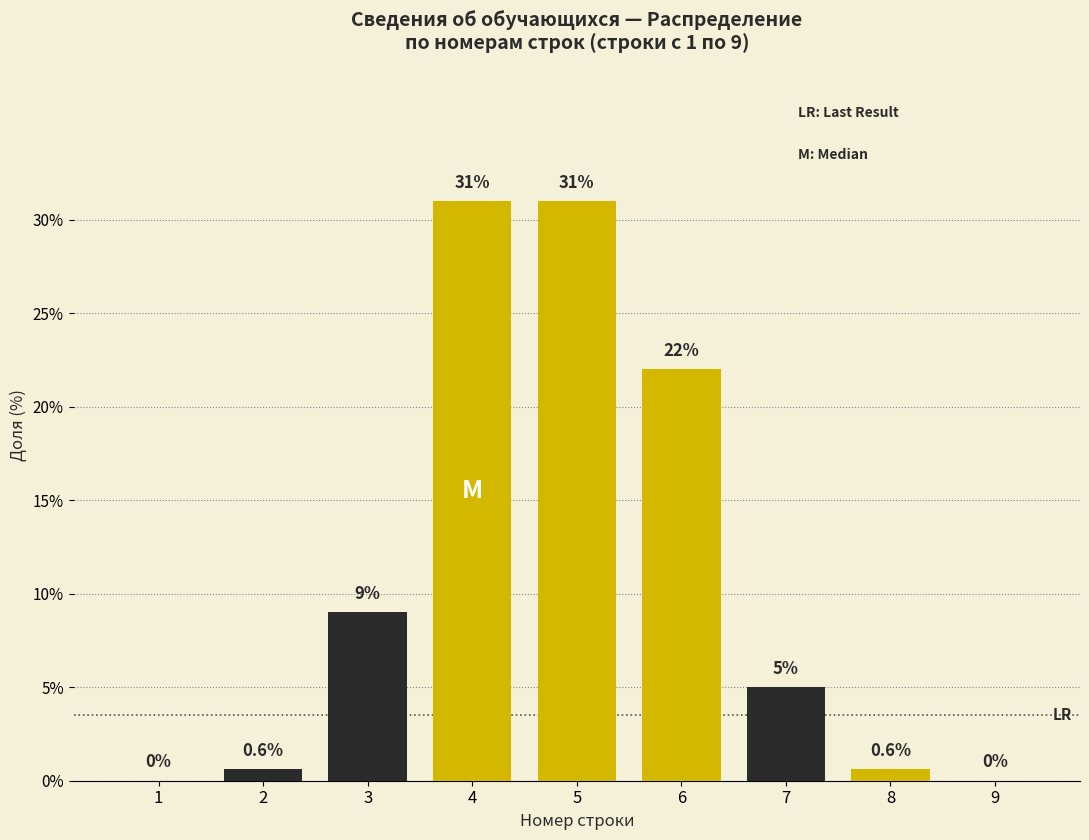

Reading left to right, list all the values displayed in this chart.

1=0.0	2=0.6	3=9.0	4=31.0	5=31.0	6=22.0	7=5.0	8=0.6	9=0.0